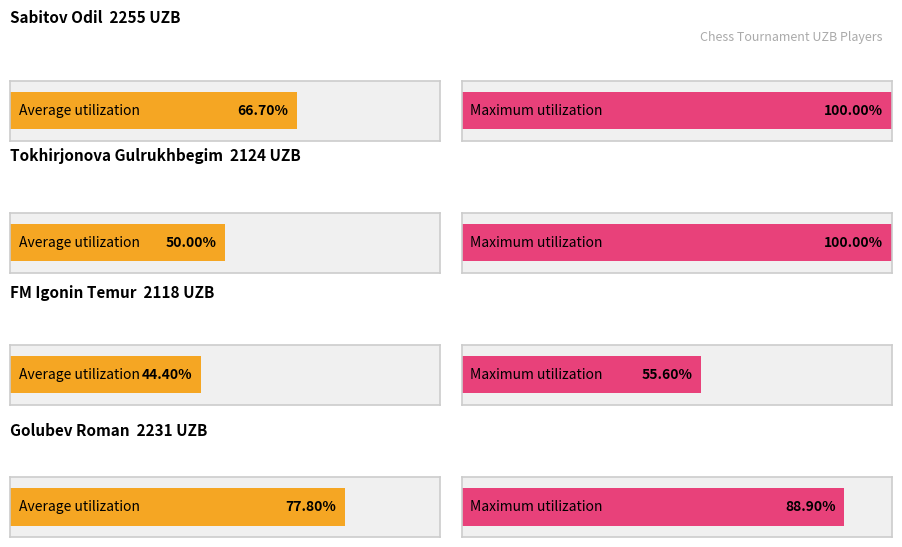

Does the chart contain stacked bars?

No